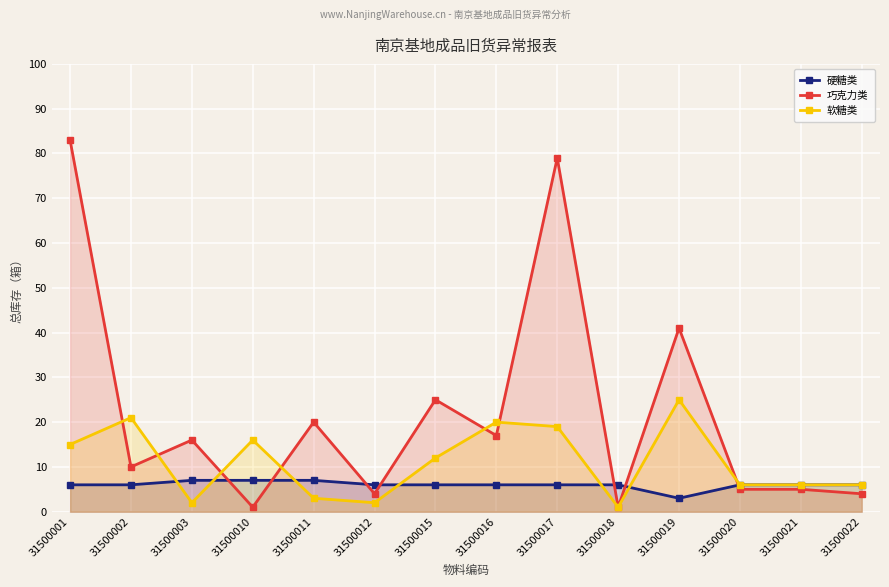

Reading left to right, what are all the values shown in this chart?

硬糖类: 6	6	7	7	7	6	6	6	6	6	3	6	6	6
巧克力类: 83	10	16	1	20	4	25	17	79	1	41	5	5	4
软糖类: 15	21	2	16	3	2	12	20	19	1	25	6	6	6